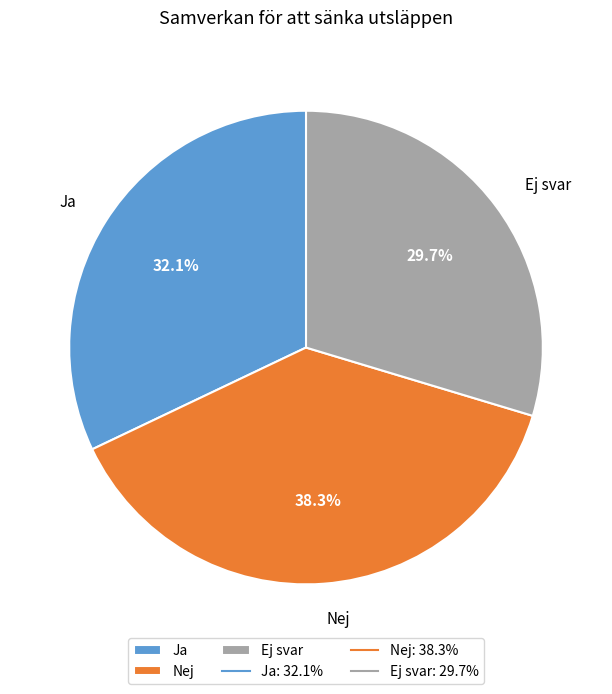

Rank the categories by value from highest to lowest.

Nej, Ja, Ej svar